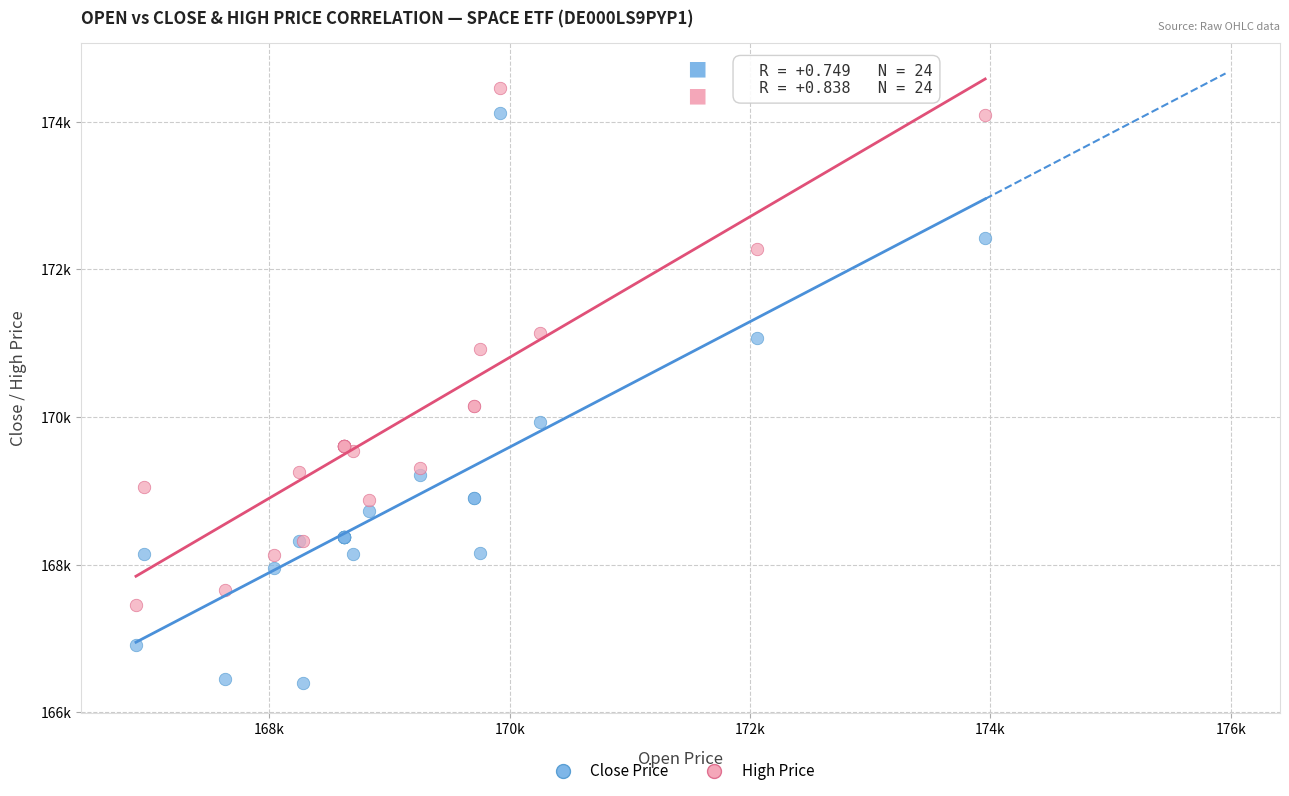

Which series reaches the minimum Y coordinate?

Close Price